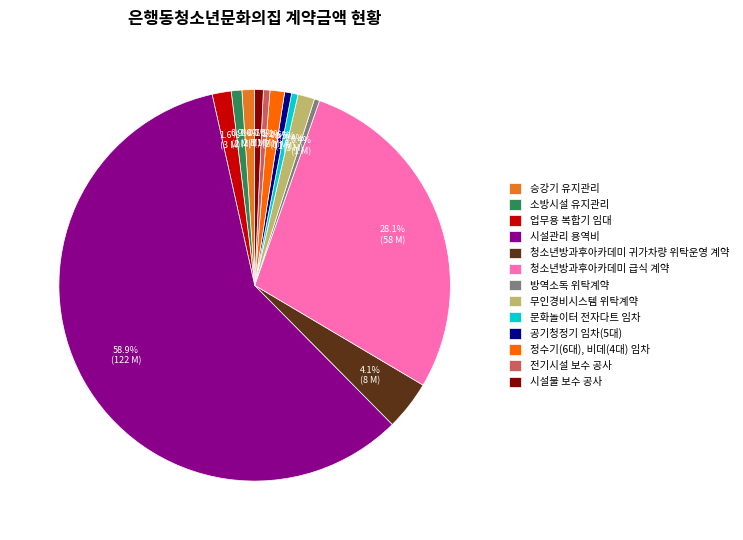

What is the ratio of the value at 업무용 복합기 임대 to the value at 공기청정기 임차(5대)?

2.7